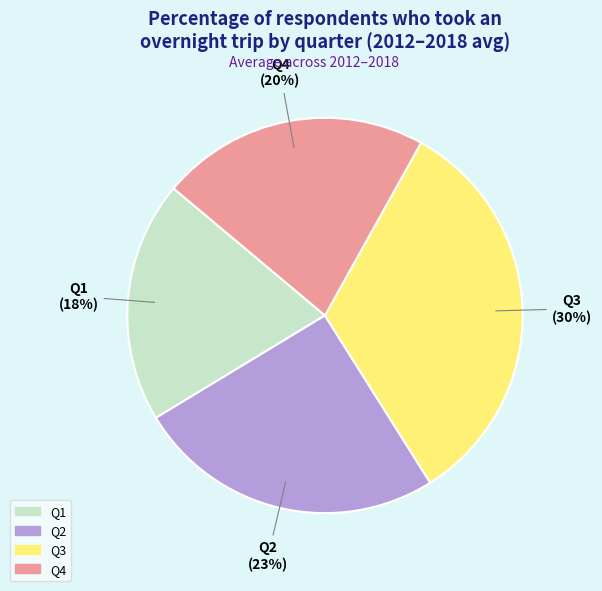

Does Q1 account for over 50% of the chart?

No